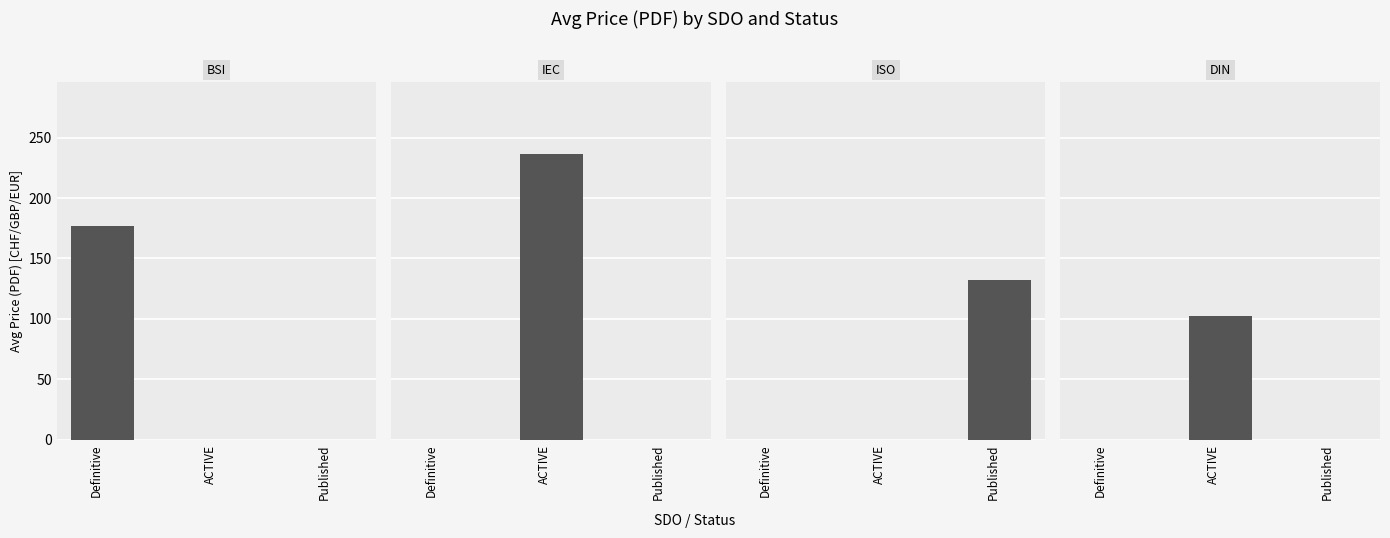

What is the sum of all BSI values?

176.8